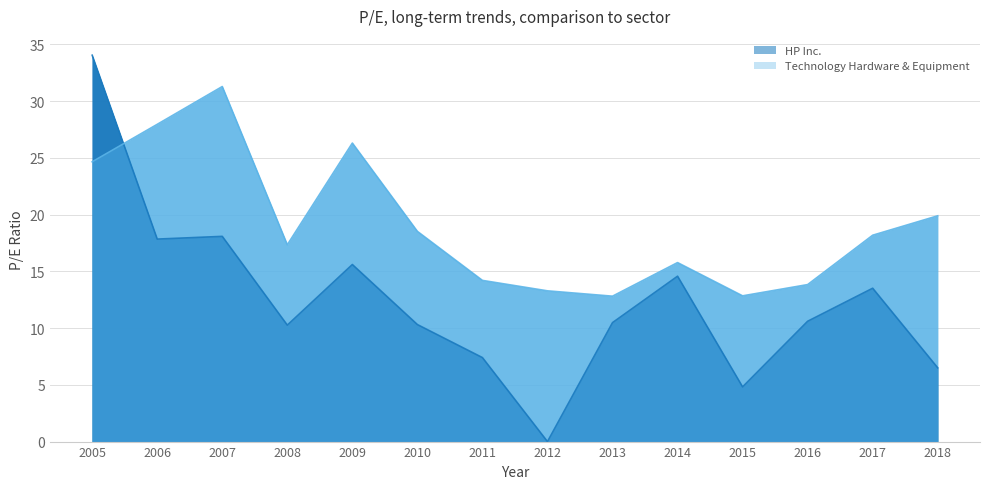

What value does the HP Inc. series have at 2007?

18.1